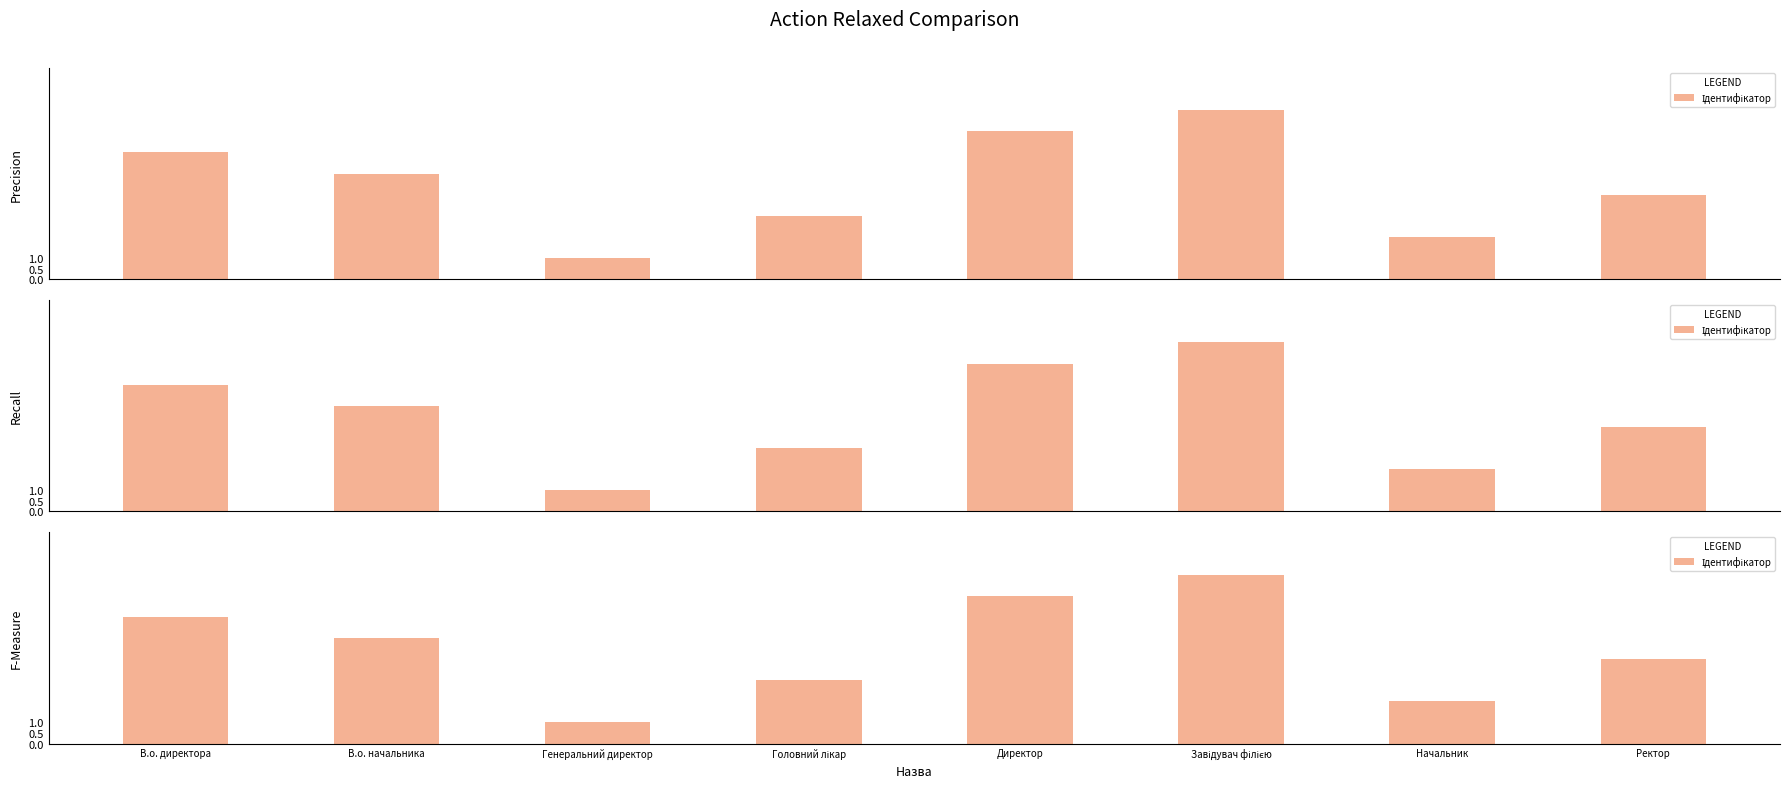

List the labels in order of value, largest first.

Завідувач філією, Директор, В.о. директора, В.о. начальника, Ректор, Головний лікар, Начальник, Генеральний директор